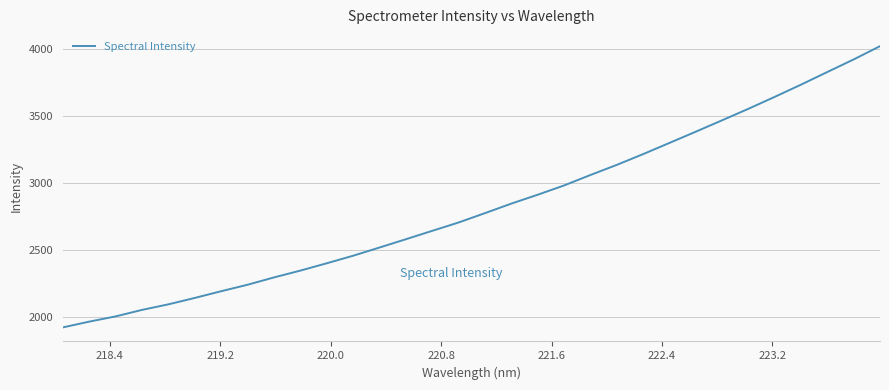

What is the smallest value displayed?

1924.8